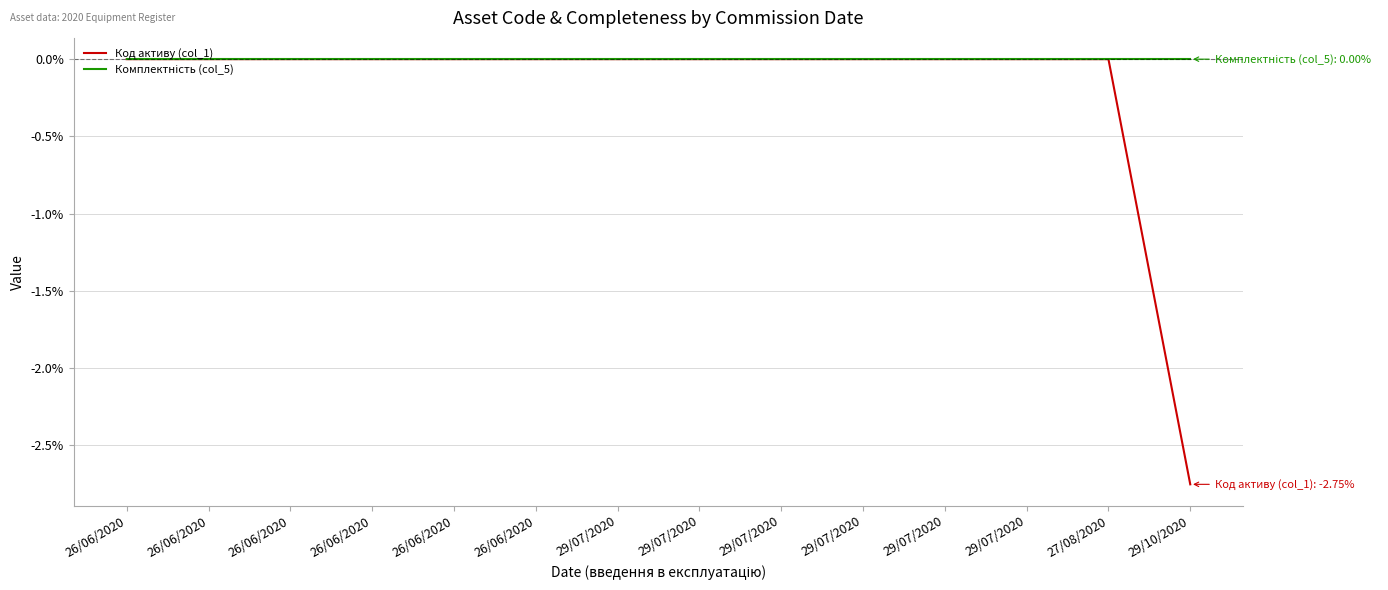

Rank the series at 29/07/2020 from highest to lowest value.

Код активу (col_1), Комплектність (col_5)